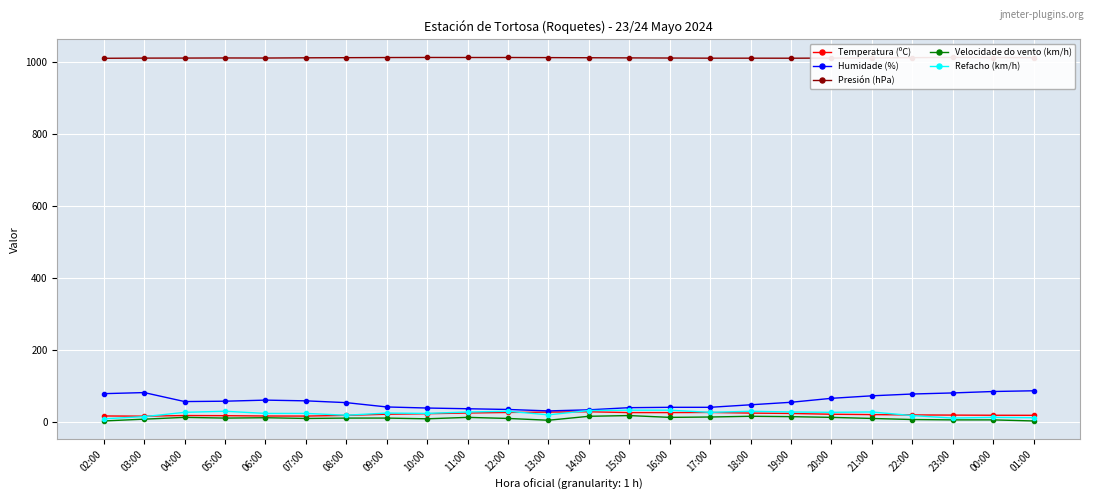

What is the sum of all Humidade (%) values?

1339.0